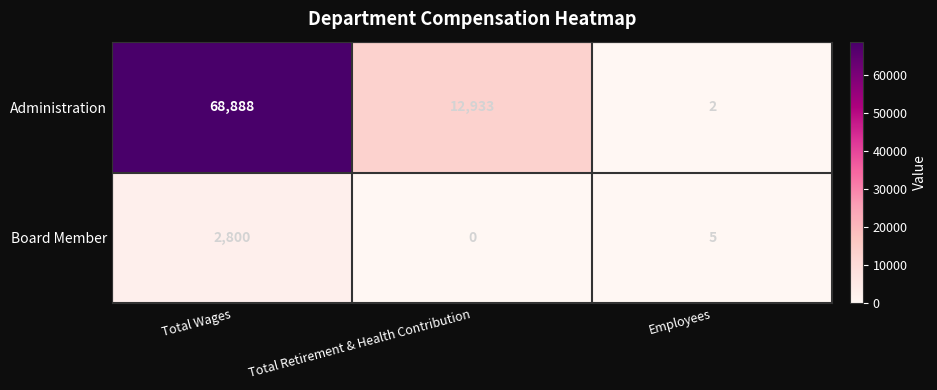

At which label does Administration reach its minimum?

Employees